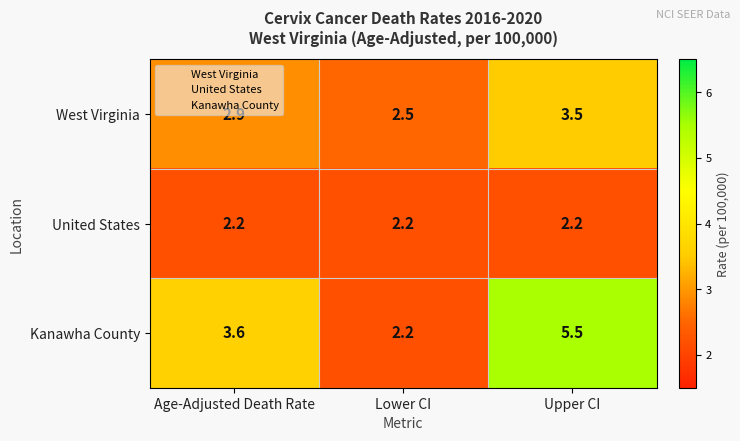

Which series has the widest spread of values?

Kanawha County